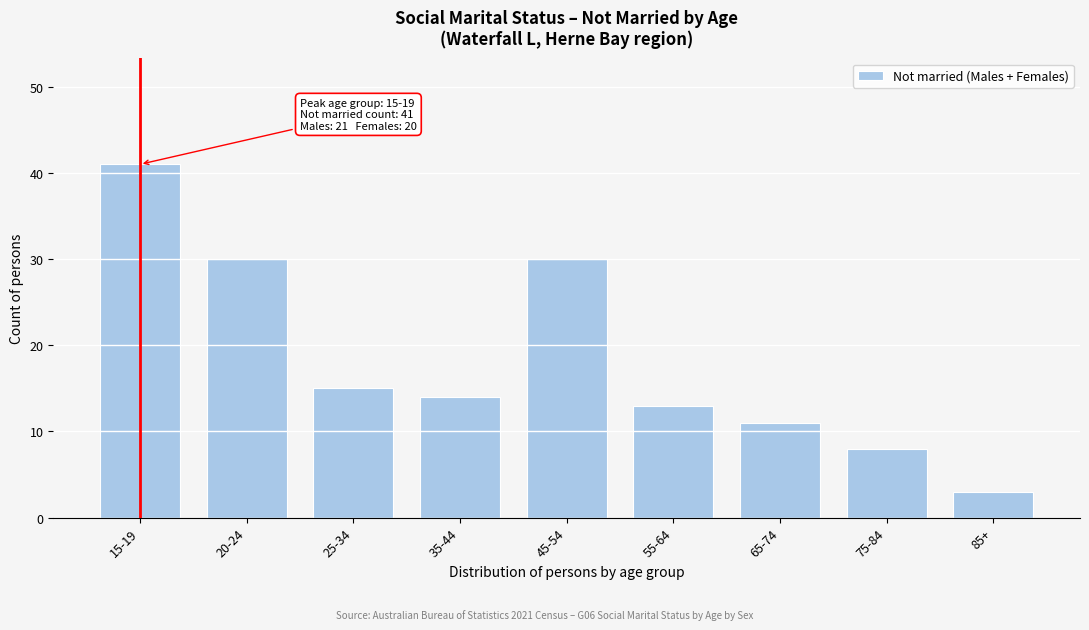

Reading left to right, extract all data points from this chart.

41	30	15	14	30	13	11	8	3